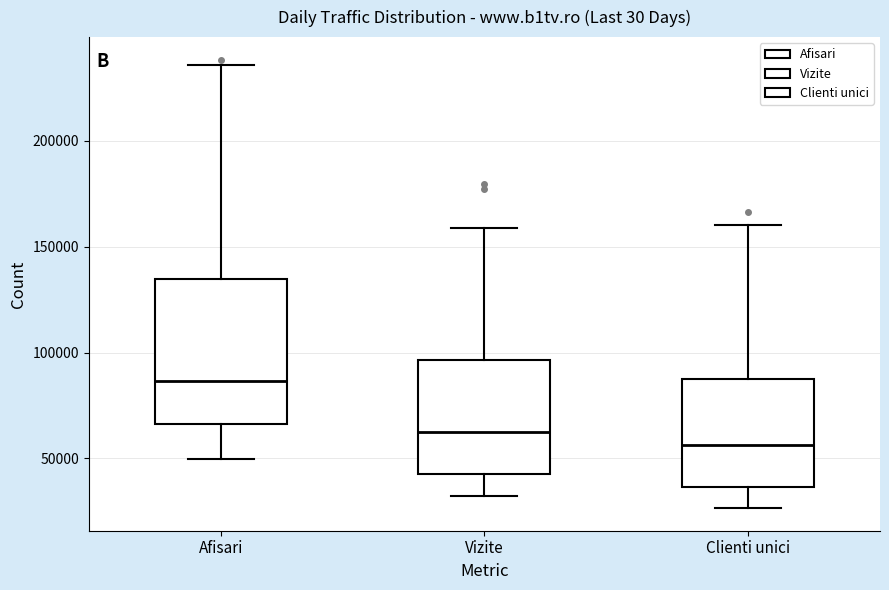

Reading left to right, transcribe this box plot: for each box, give where its median line is, the range the box spans, and where its two whiskers end, as read against the y-axis. The values are not printed on the chart, so give them approximately, as read against the axis.

Afisari: median 85000, box 65000 to 135000, whiskers 50000 to 235000
Vizite: median 65000, box 45000 to 95000, whiskers 30000 to 160000
Clienti unici: median 55000, box 35000 to 90000, whiskers 25000 to 160000